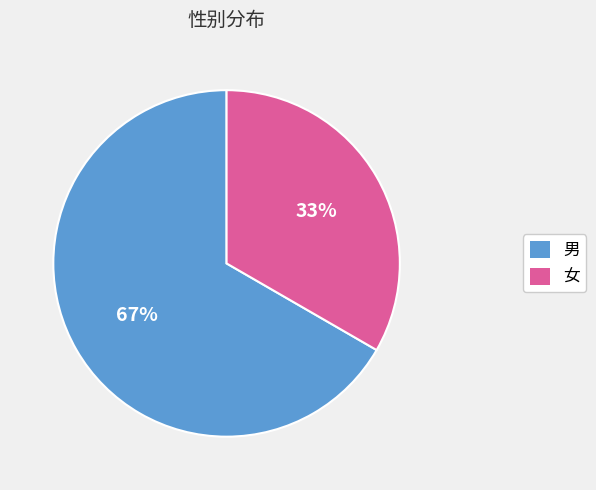

To the nearest percent, what is the average slice percentage?

50%